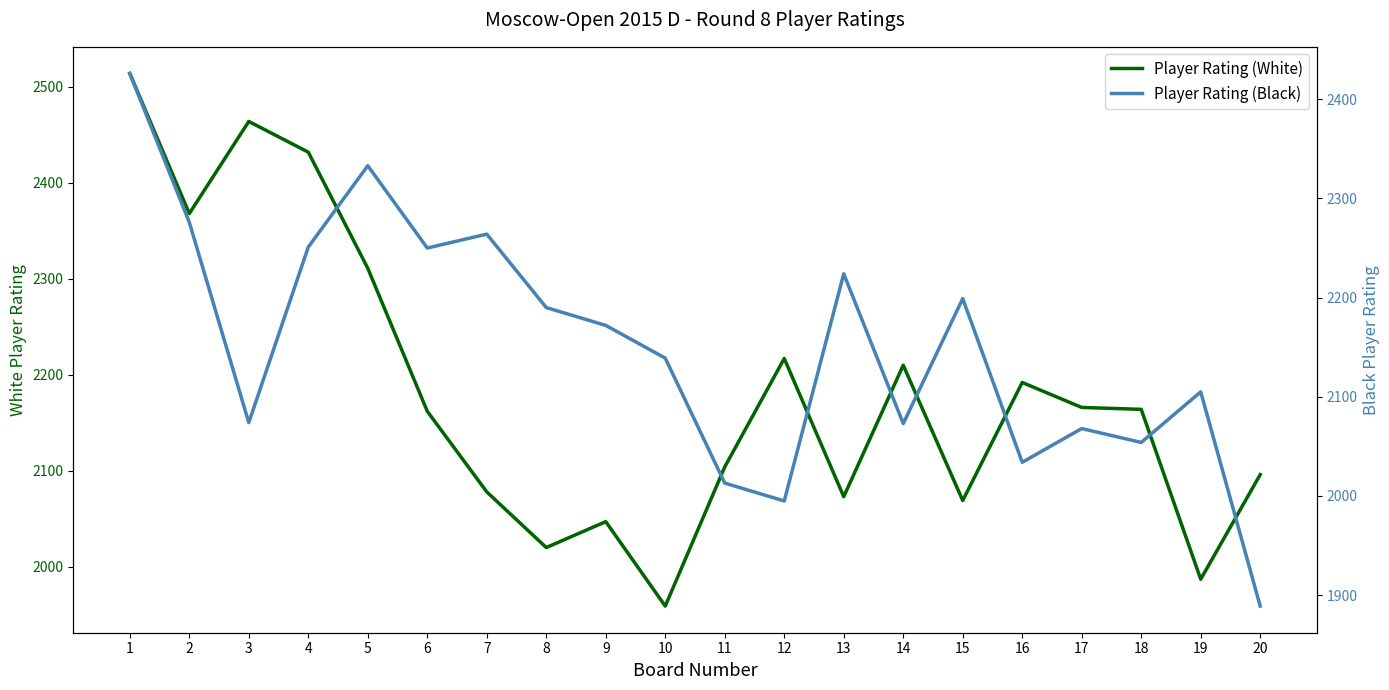

Reading right to left, extract all data points from this chart.

Player Rating (White): 2096	1987	2164	2166	2192	2069	2210	2073	2217	2104	1959	2047	2020	2078	2162	2311	2432	2464	2368	2514
Player Rating (Black): 1889	2105	2054	2068	2034	2199	2073	2224	1995	2013	2139	2172	2190	2264	2250	2333	2251	2074	2276	2426